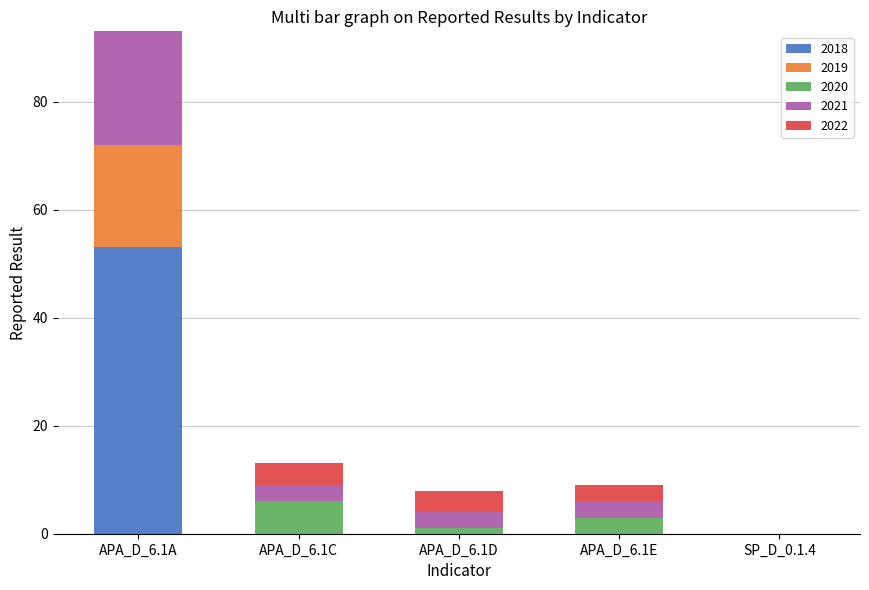

Are the bars horizontal?

No